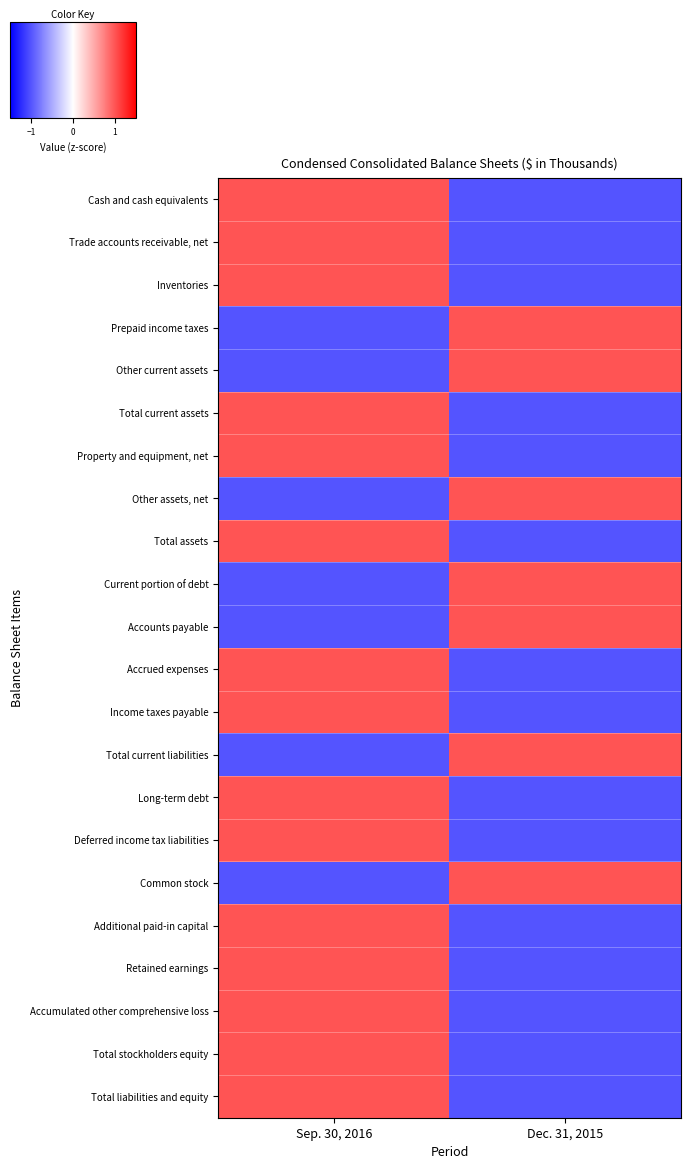

What is the greatest value displayed?

1